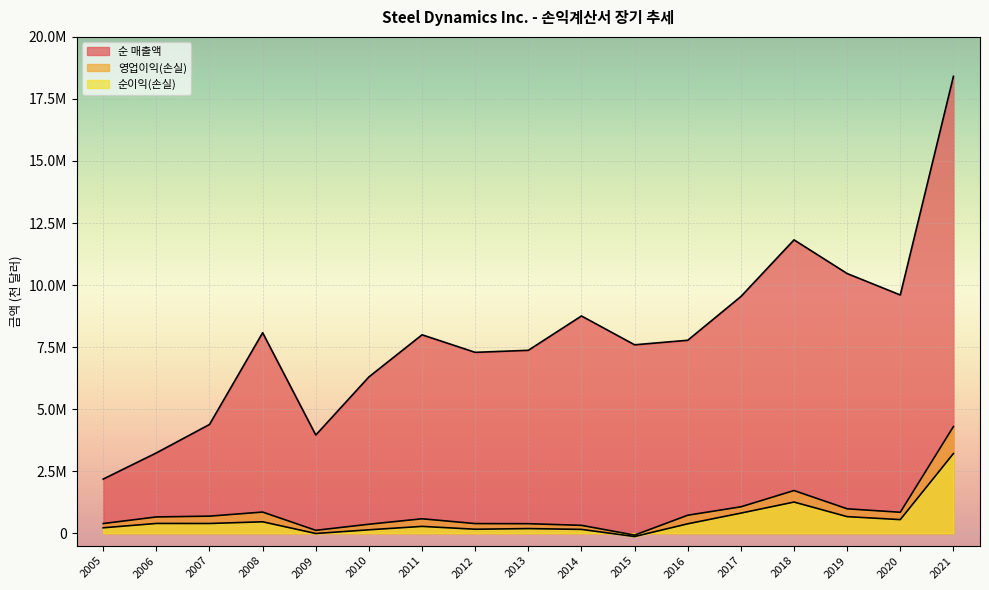

What is the difference between the highest and lowest values at 2021?

15194784